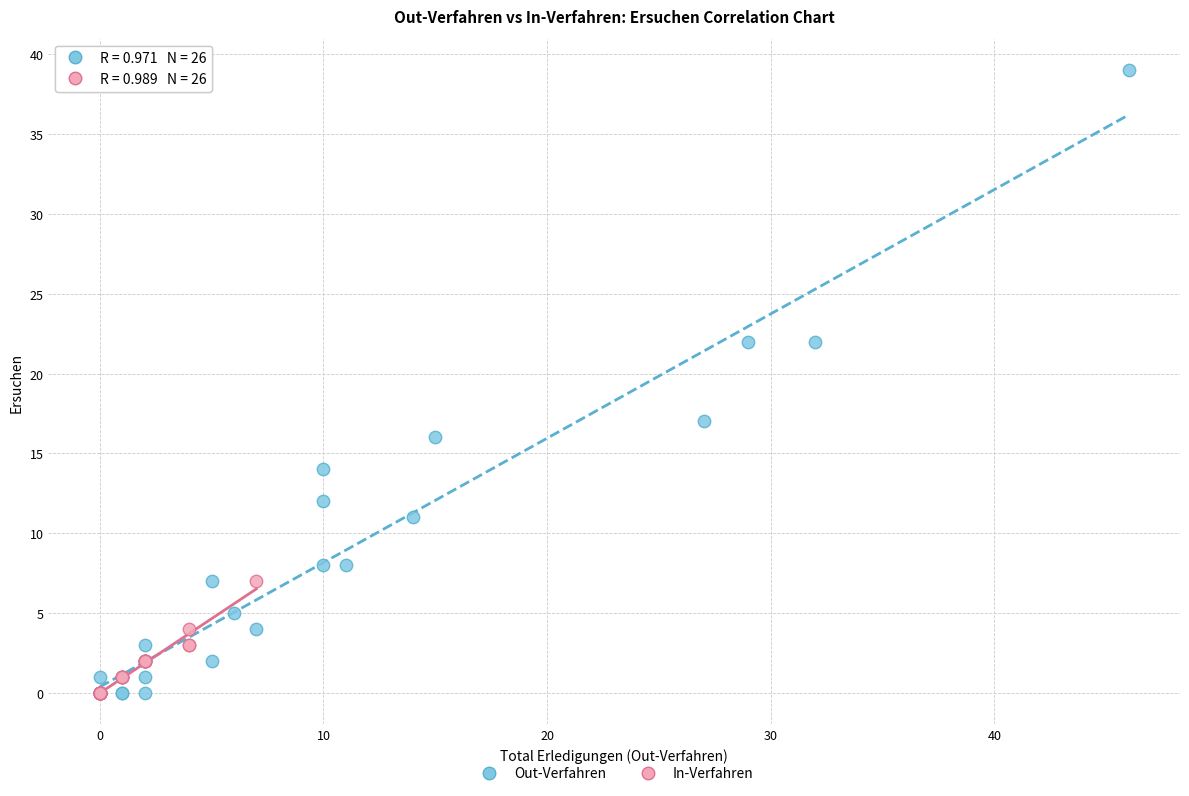

Which series has the widest spread of Y values?

Out-Verfahren